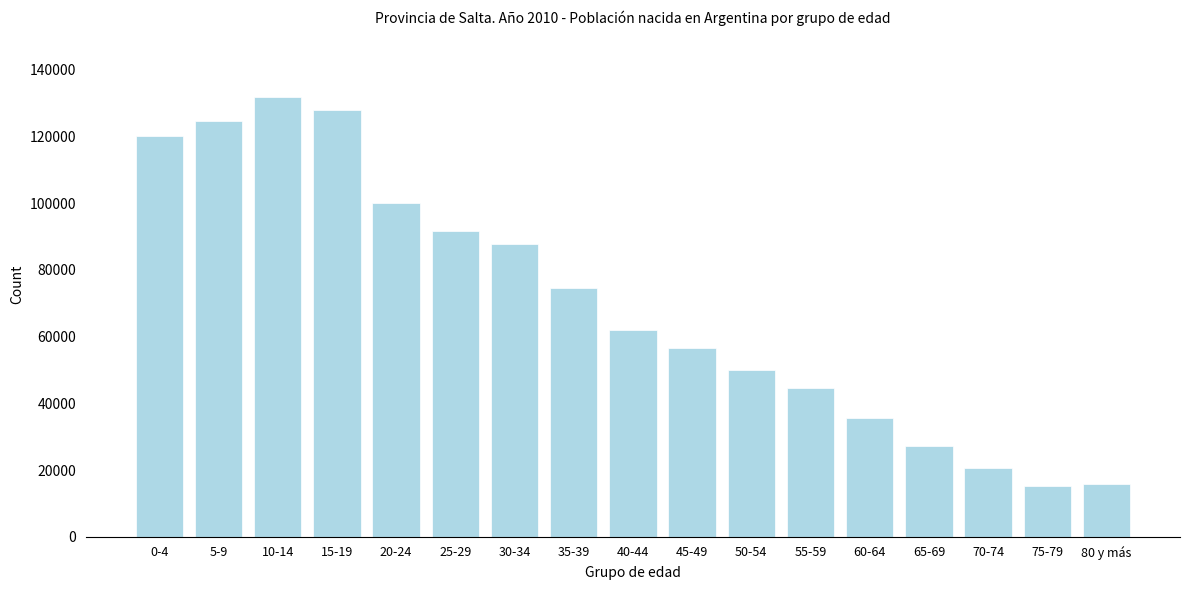

Between 70-74 and 50-54, which is larger?

50-54